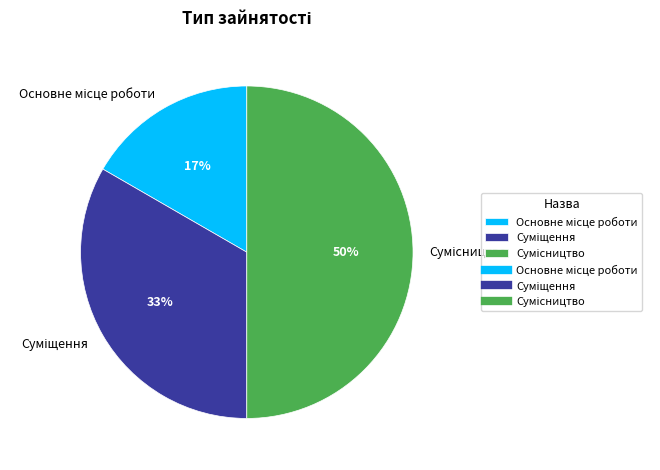

To the nearest percent, what is the average slice percentage?

33%